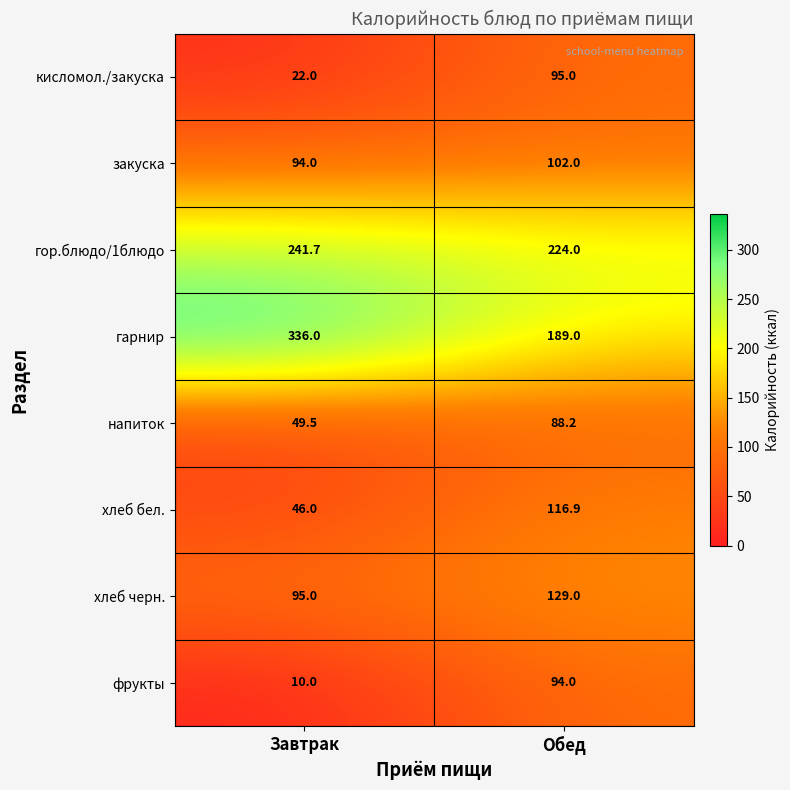

Reading left to right, what are all the values shown in this chart?

кисломол./закуска: Завтрак=22.0	Обед=95.0
закуска: Завтрак=94.0	Обед=102.0
гор.блюдо/1блюдо: Завтрак=241.7	Обед=224.0
гарнир: Завтрак=336.0	Обед=189.0
напиток: Завтрак=49.5	Обед=88.2
хлеб бел.: Завтрак=46.0	Обед=116.9
хлеб черн.: Завтрак=95.0	Обед=129.0
фрукты: Завтрак=10.0	Обед=94.0